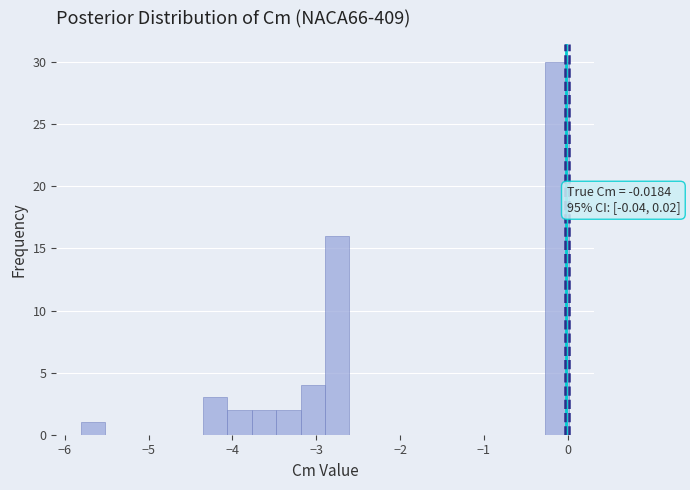

Around what value on the x-axis is the tallest bar? Give the approximate position of its centre, as read against the axis.

-0.1